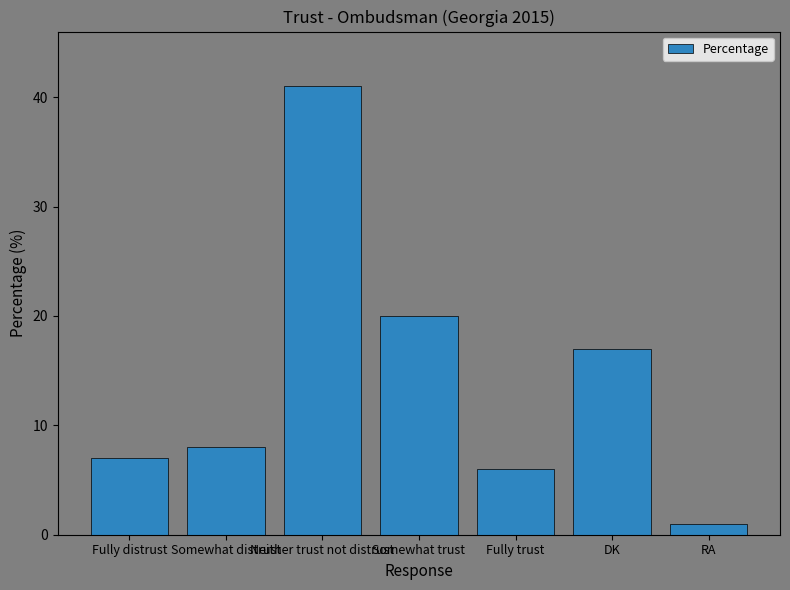

Are the bars horizontal?

No